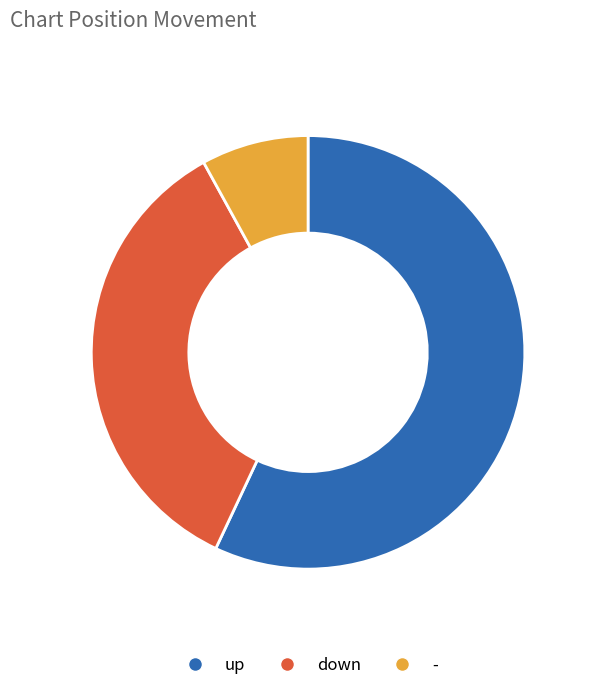

What is the largest slice in the pie chart?

up